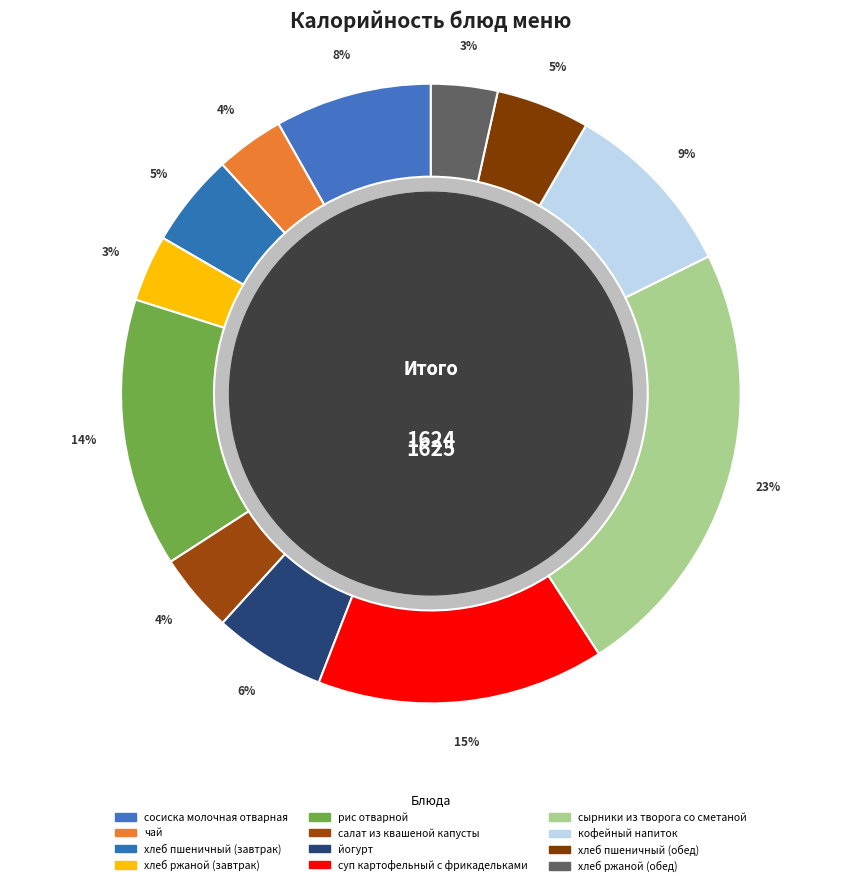

Which has a higher value, йогурт or сосиска молочная отварная?

сосиска молочная отварная